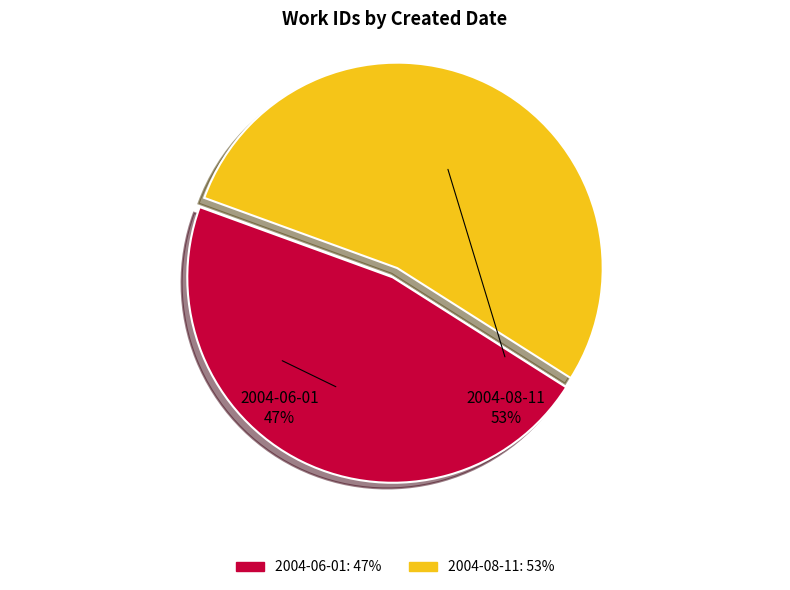

Between 2004-08-11 and 2004-06-01, which is larger?

2004-08-11